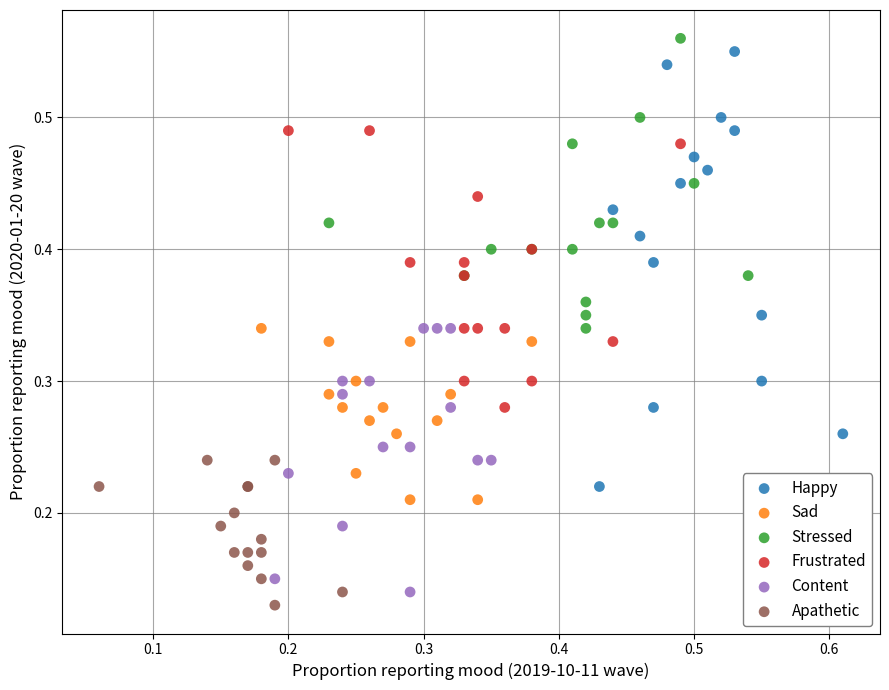

Which series has the widest spread of Y values?

Happy